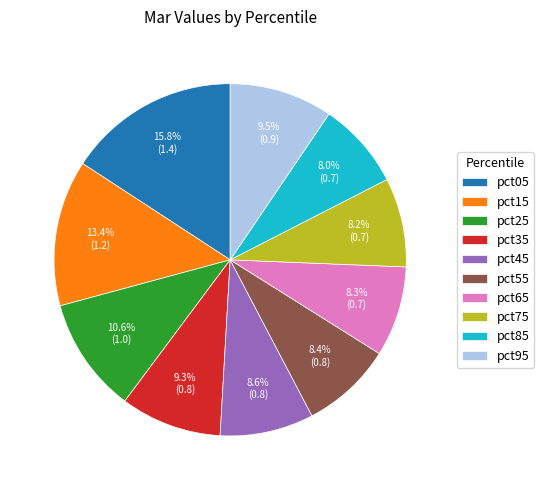

Which slice is the largest?

pct05